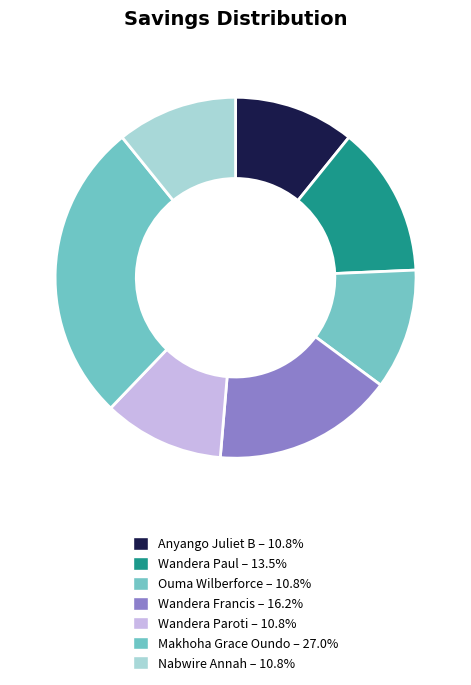

What percentage is the Anyango Juliet B slice, to the nearest percent?

11%